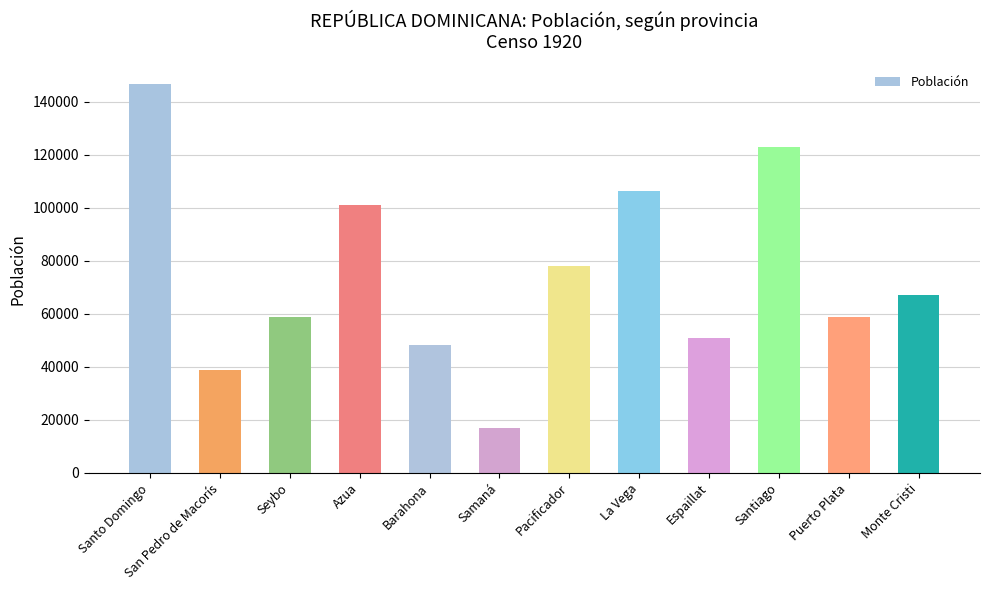

What is the sum of the values at Seybo and Barahona?

106902